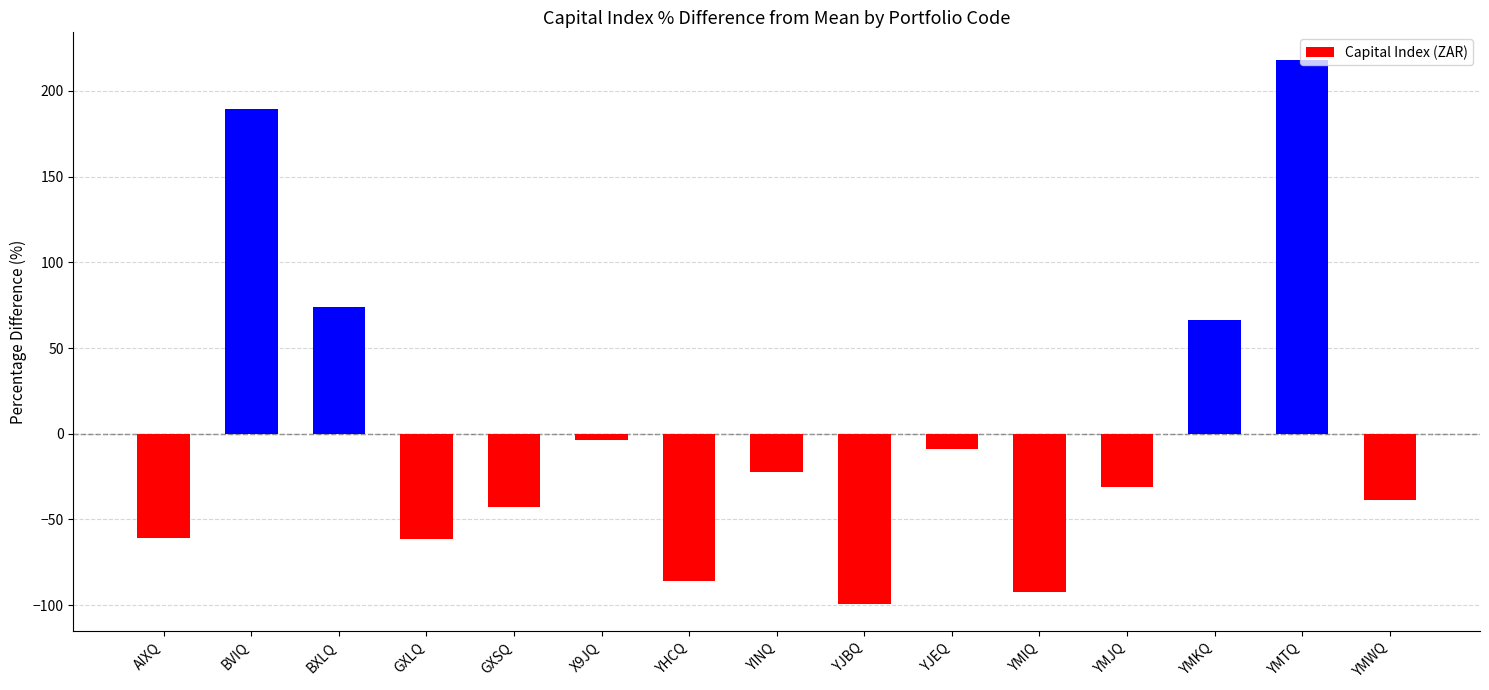

How many negative values are there?

11